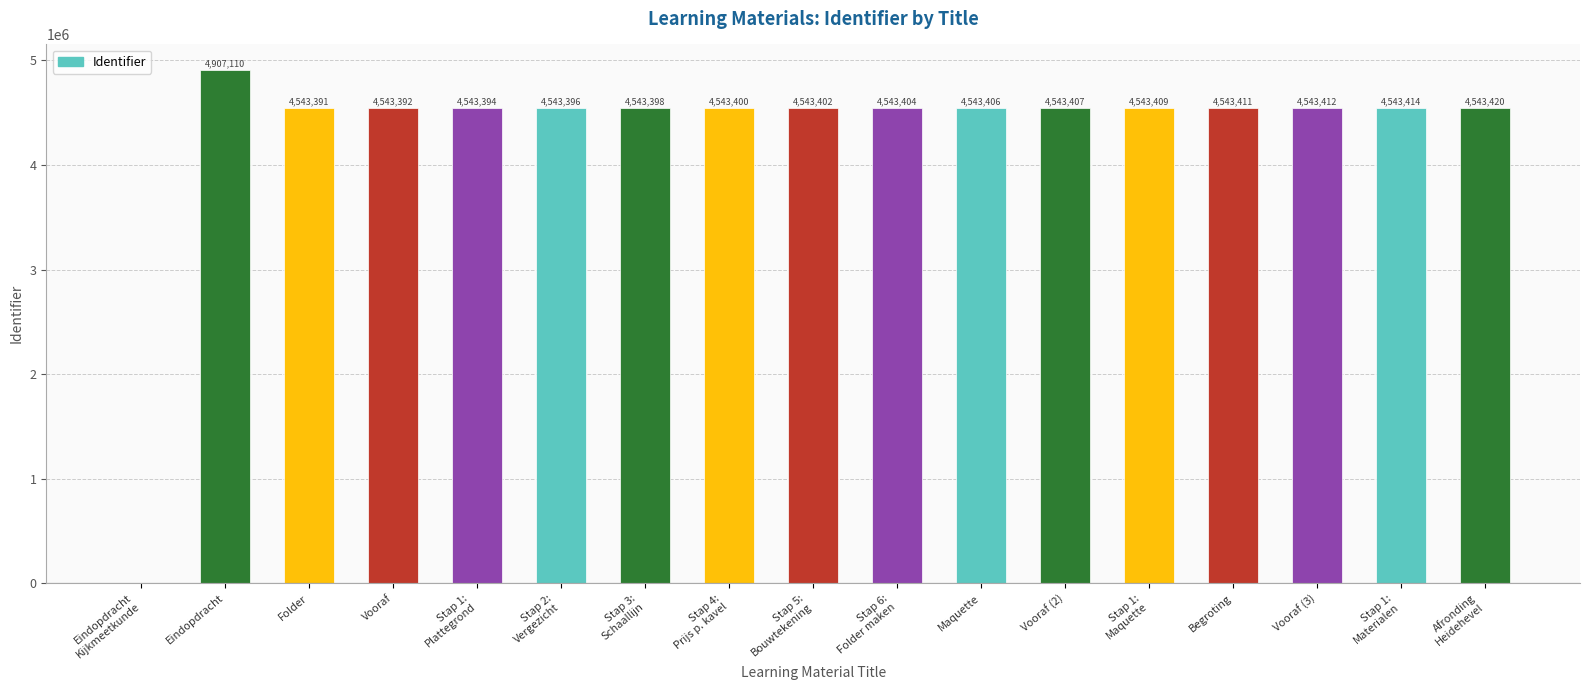

What is the average value?

4297539